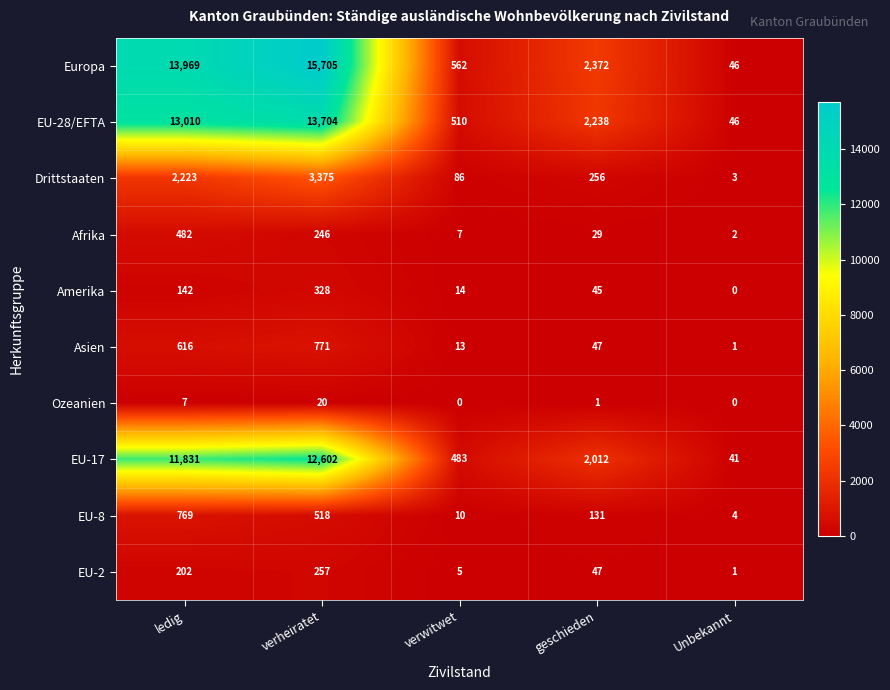

List the series in order of their peak value, lowest first.

Ozeanien, EU-2, Amerika, Afrika, EU-8, Asien, Drittstaaten, EU-17, EU-28/EFTA, Europa